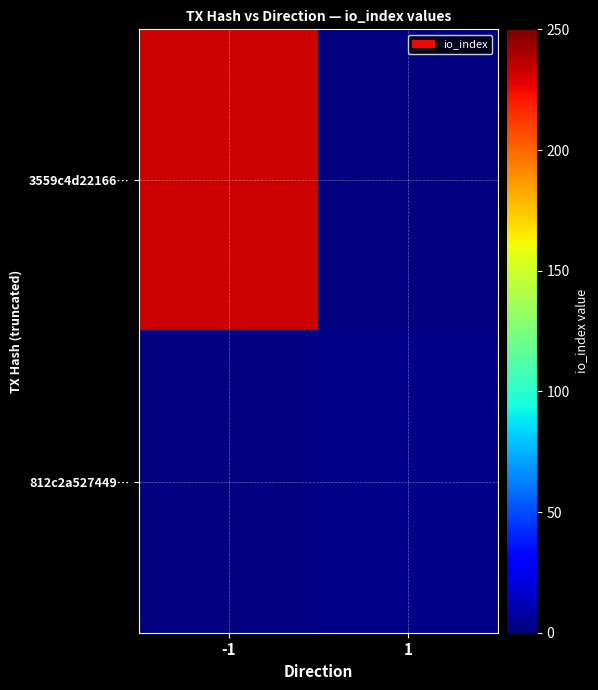

Count the number of categories in the chart.

2